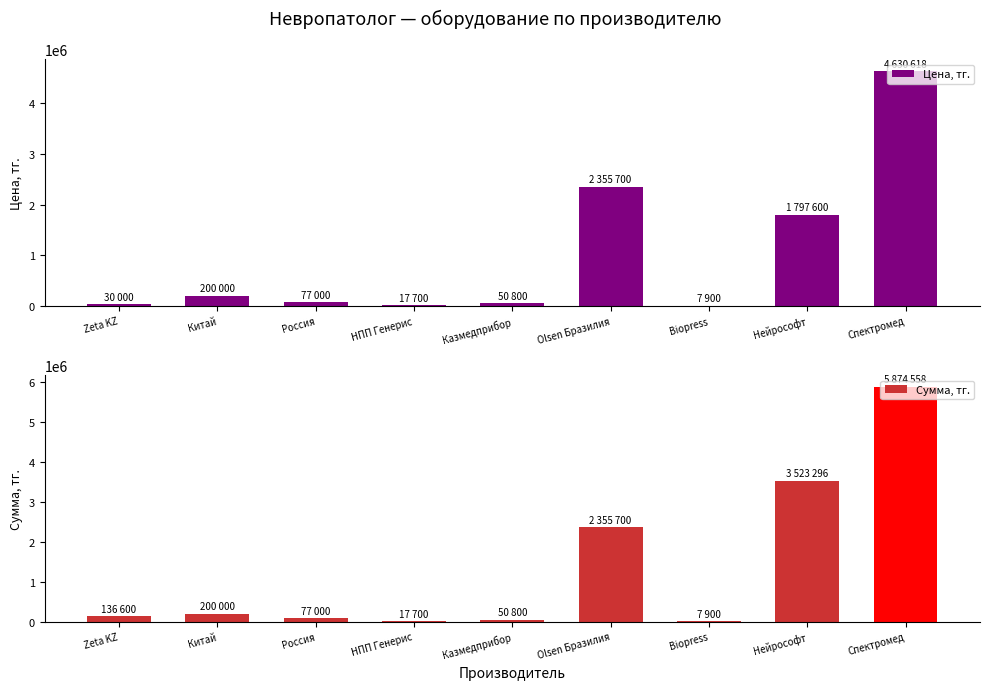

What is the total value across all series at Biopress?

15800